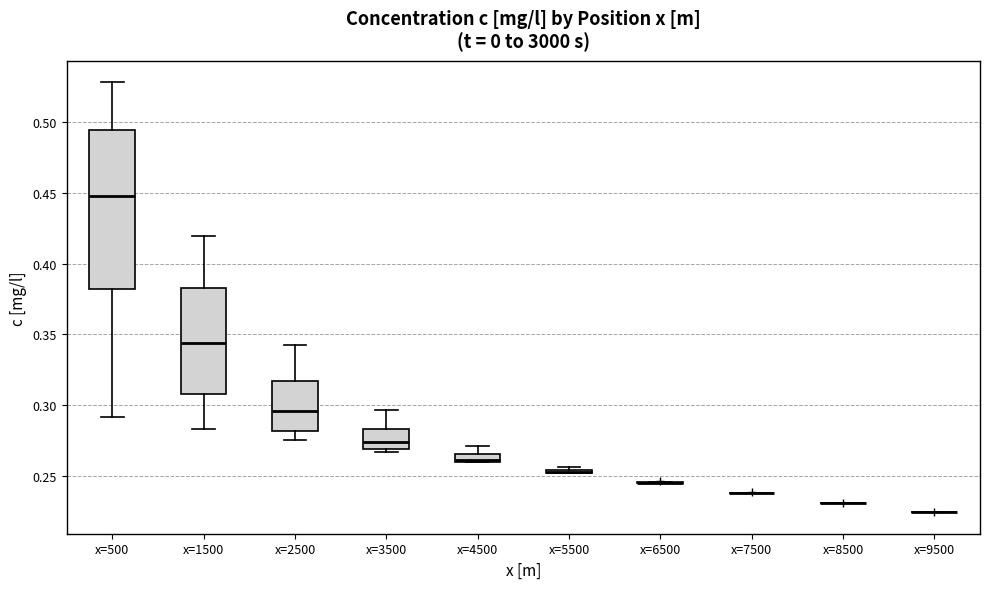

Which box is the tallest, from its lower edge to its upper edge?

x=500